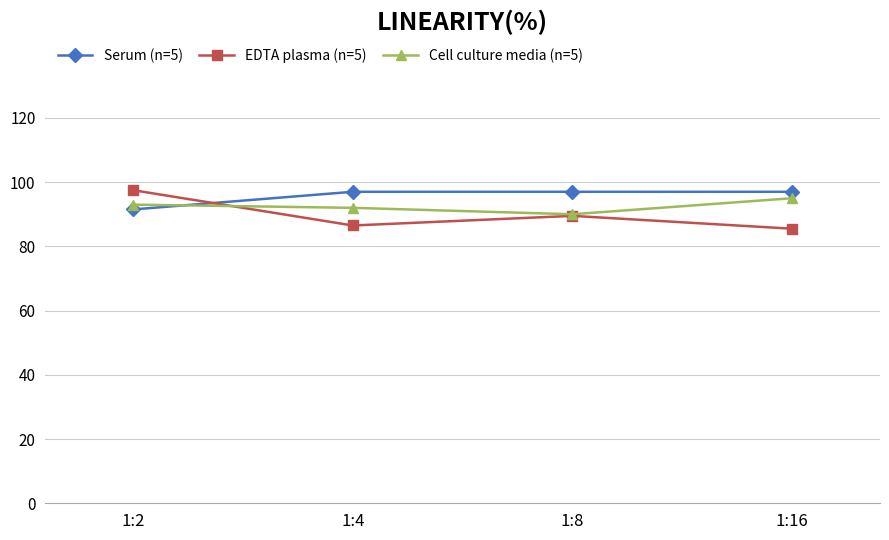

Between 1:2 and 1:16, which series saw the biggest shift?

EDTA plasma (n=5)